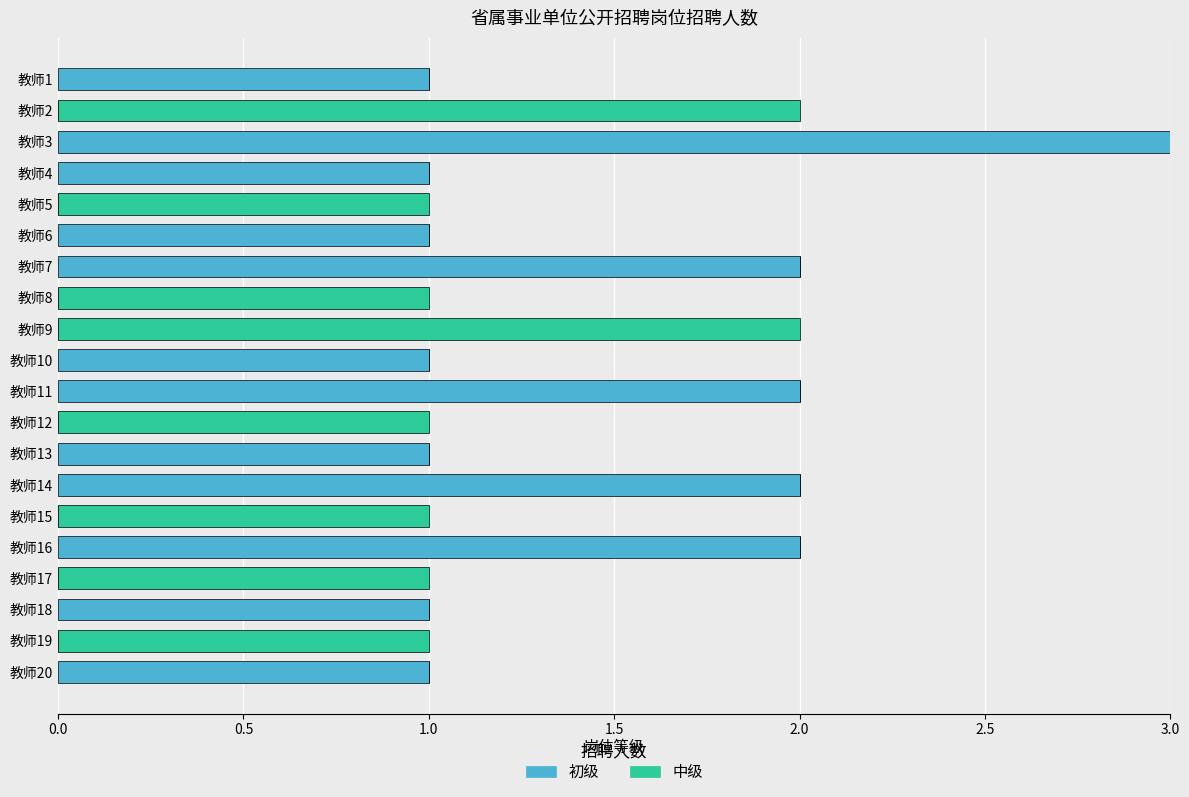

The value of 初级 at 教师13 is 0. True or false?

False